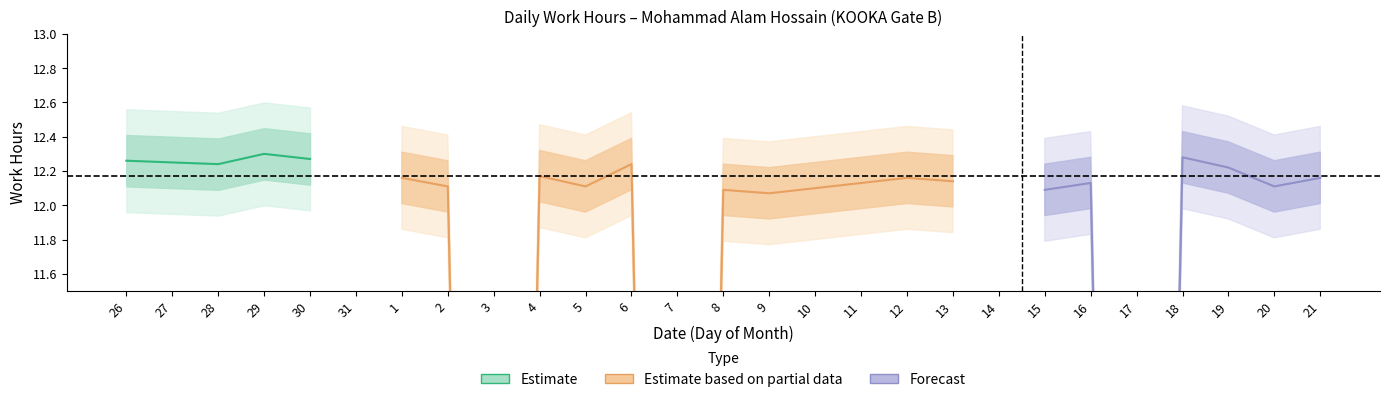

True or false: the data shows 3.8 at 9.

False